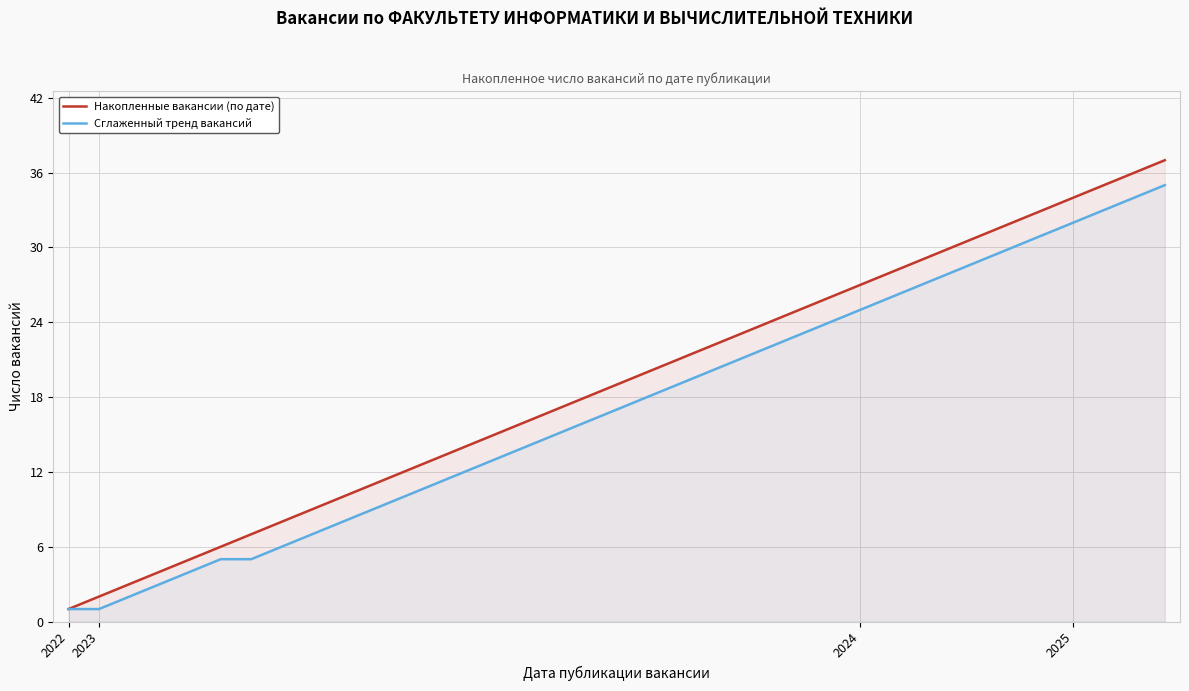

Reading left to right, list all the values displayed in this chart.

Накопленные вакансии (по дате): 1	2	3	4	5	6	7	8	9	10	11	12	13	14	15	16	17	18	19	20	21	22	23	24	25	26	27	28	29	30	31	32	33	34	35	36	37
Сглаженный тренд вакансий: 1	1	2	3	4	5	5	6	7	8	9	10	11	12	13	14	15	16	17	18	19	20	21	22	23	24	25	26	27	28	29	30	31	32	33	34	35